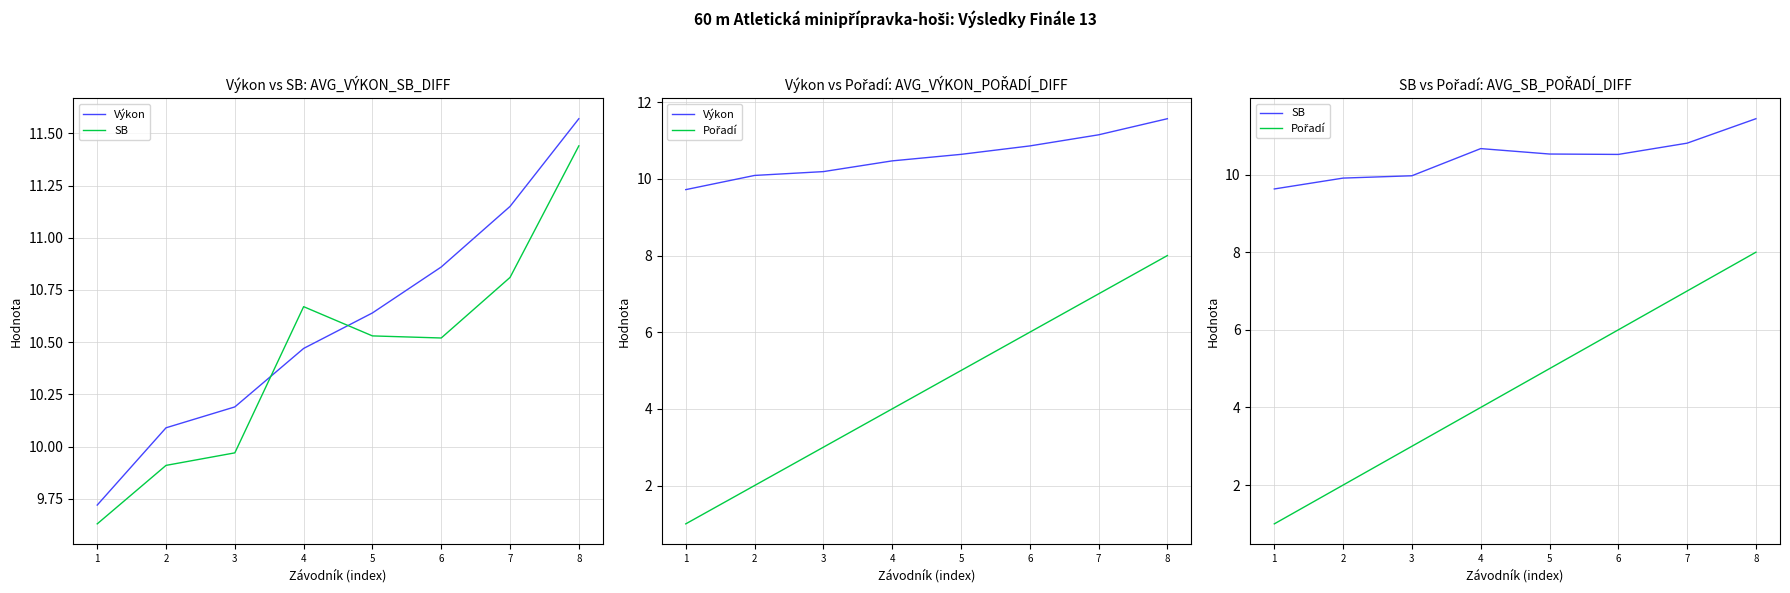

Reading right to left, what are all the values shown in this chart?

Výkon: 8=11.6	7=11.2	6=10.9	5=10.6	4=10.5	3=10.2	2=10.1	1=9.7
SB: 8=11.4	7=10.8	6=10.5	5=10.5	4=10.7	3=10.0	2=9.9	1=9.6
Pořadí: 8=8.0	7=7.0	6=6.0	5=5.0	4=4.0	3=3.0	2=2.0	1=1.0